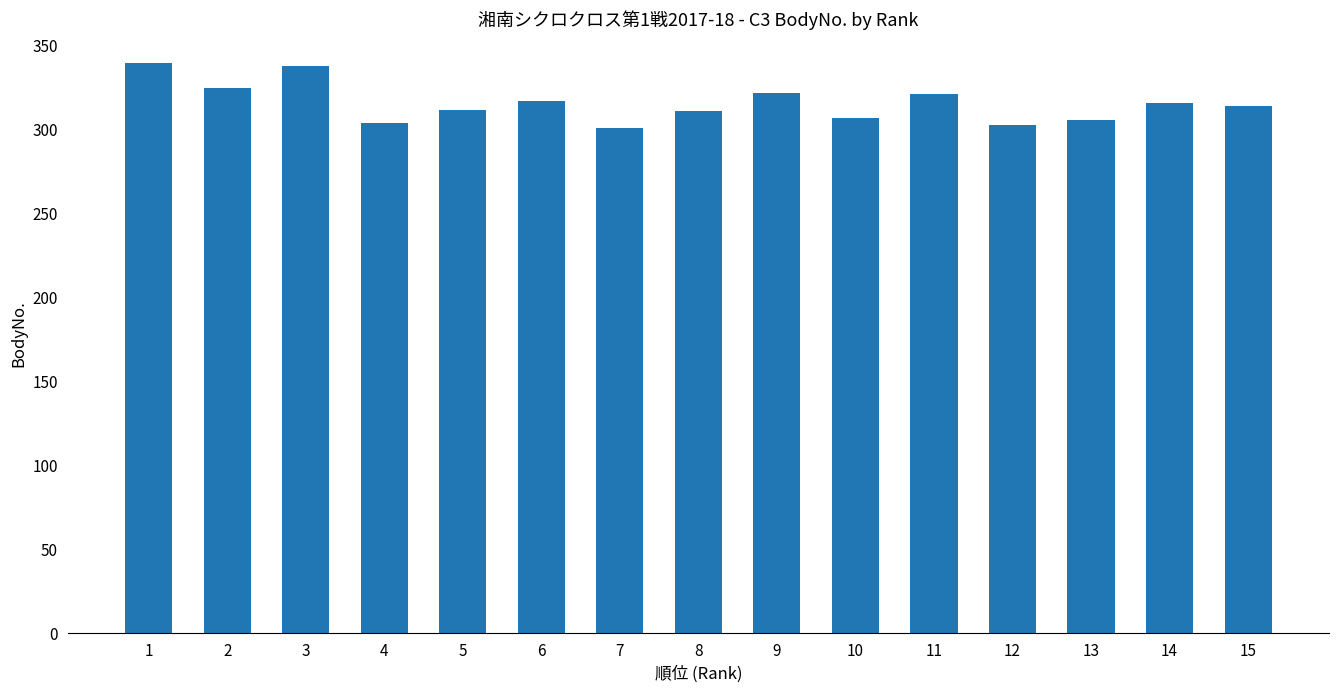

Does the chart contain any negative values?

No